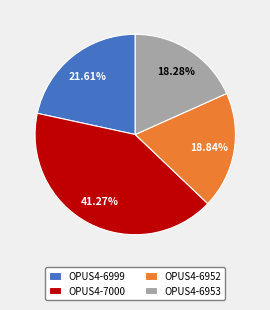

The OPUS4-6952 slice represents 7% of the pie. True or false?

False